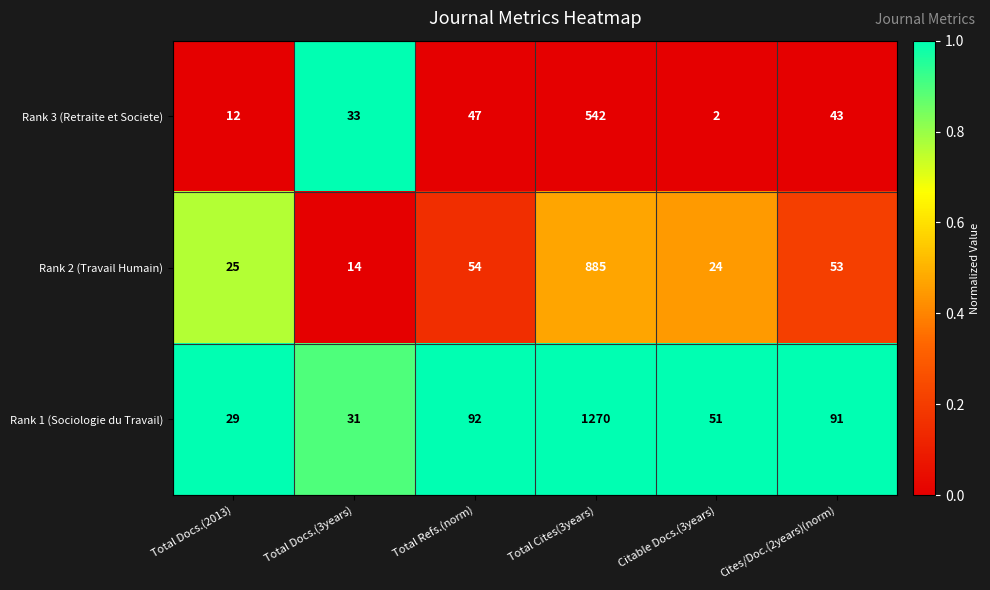

How many data points in Rank 2 (Travail Humain) are less than 53?

3